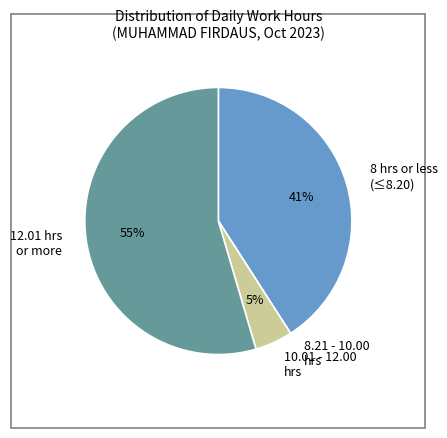

Which has a higher value, 12.01 hrs or more or 10.01 - 12.00 hrs?

12.01 hrs or more